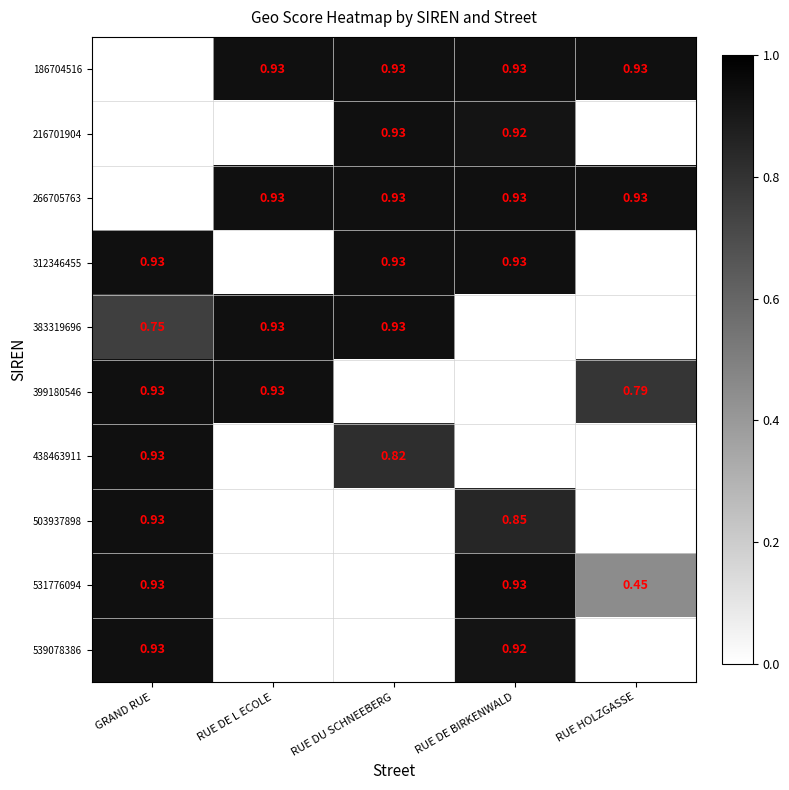

True or false: 383319696 has a value of 1.3 at RUE DU SCHNEEBERG.

False